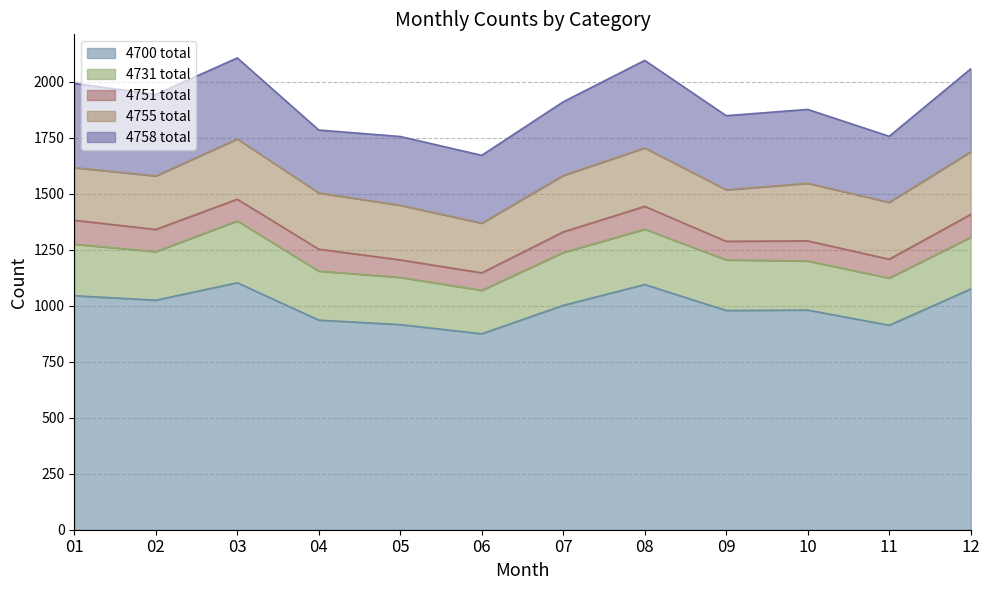

True or false: 4751 total and 4758 total intersect in this chart.

False